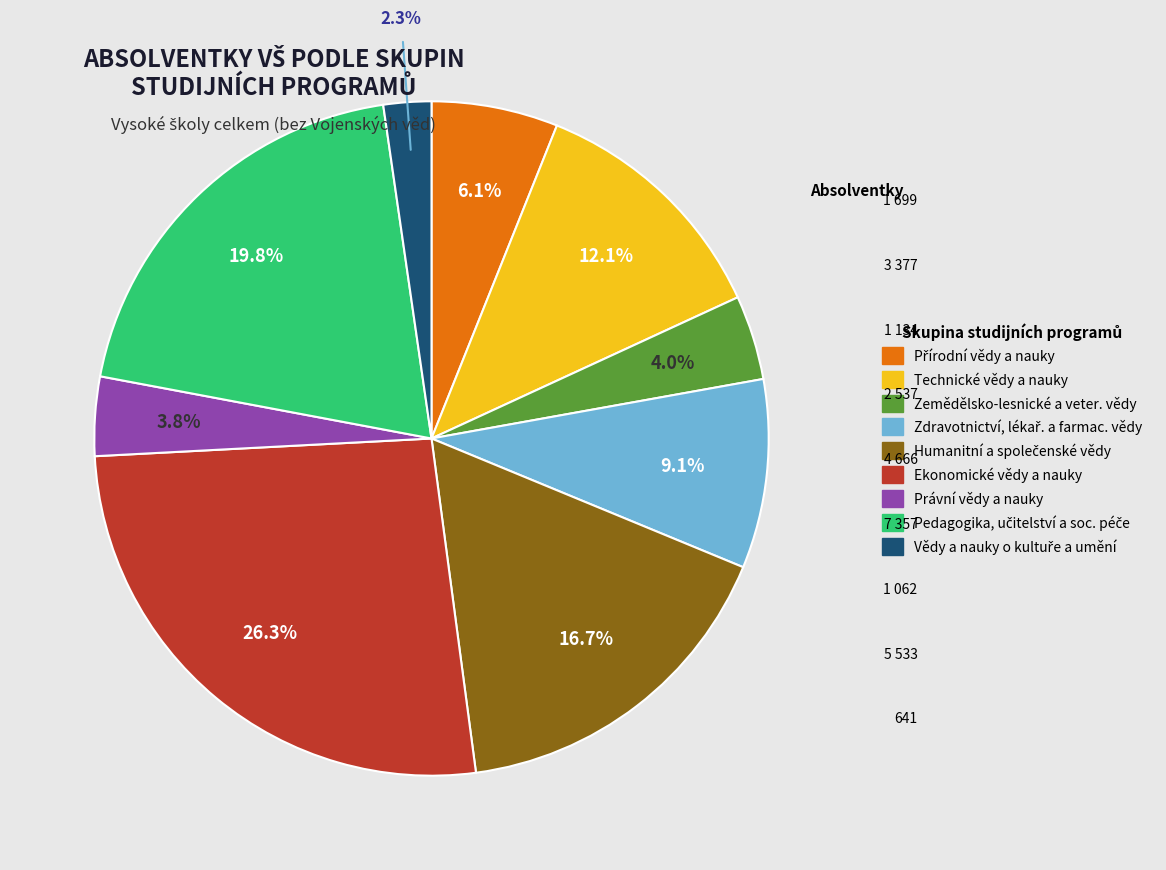

Is there a majority slice in this chart?

No